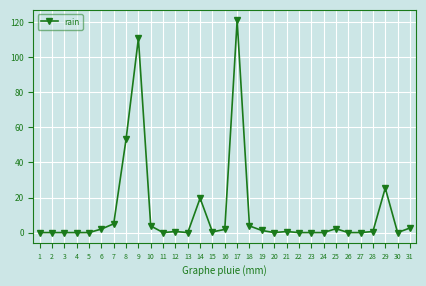

Which category has the highest value across all series?

17